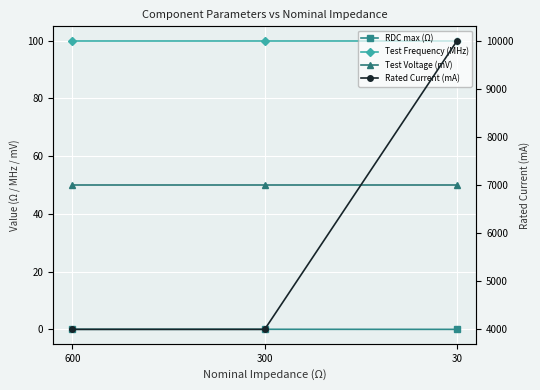

Is the value of RDC max (Ω) at 300 greater than the value of Test Frequency (MHz) at 30?

No